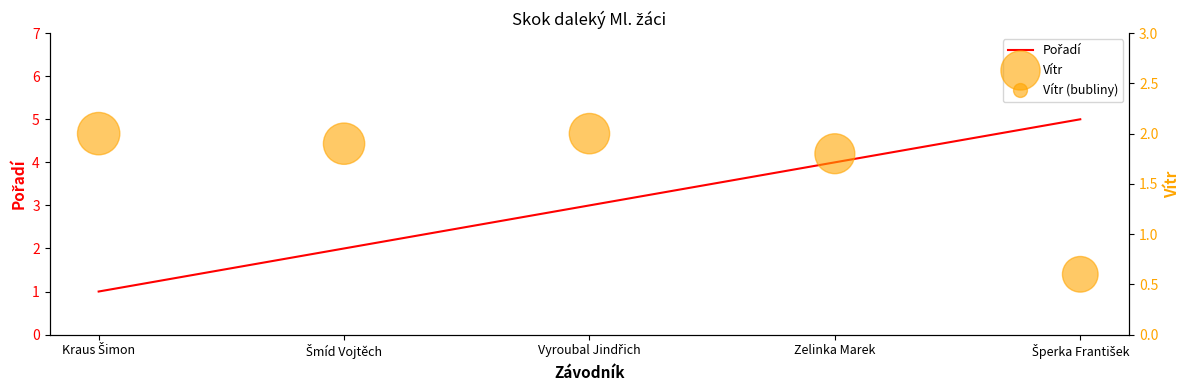

Which series has the largest total across all categories?

Pořadí